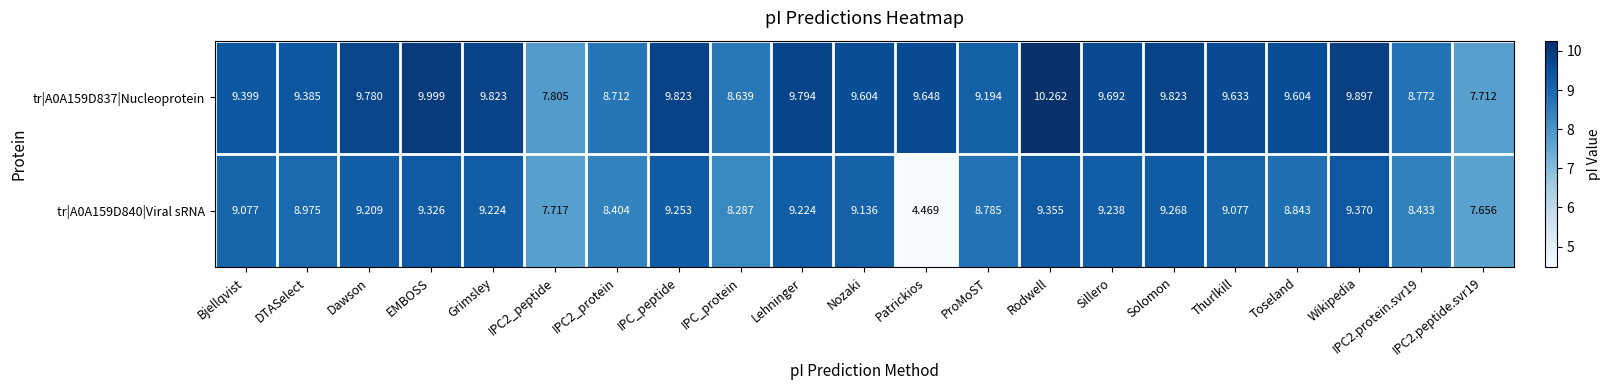

Which category has the lowest value in the tr|A0A159D840|Viral sRNA series?

Patrickios